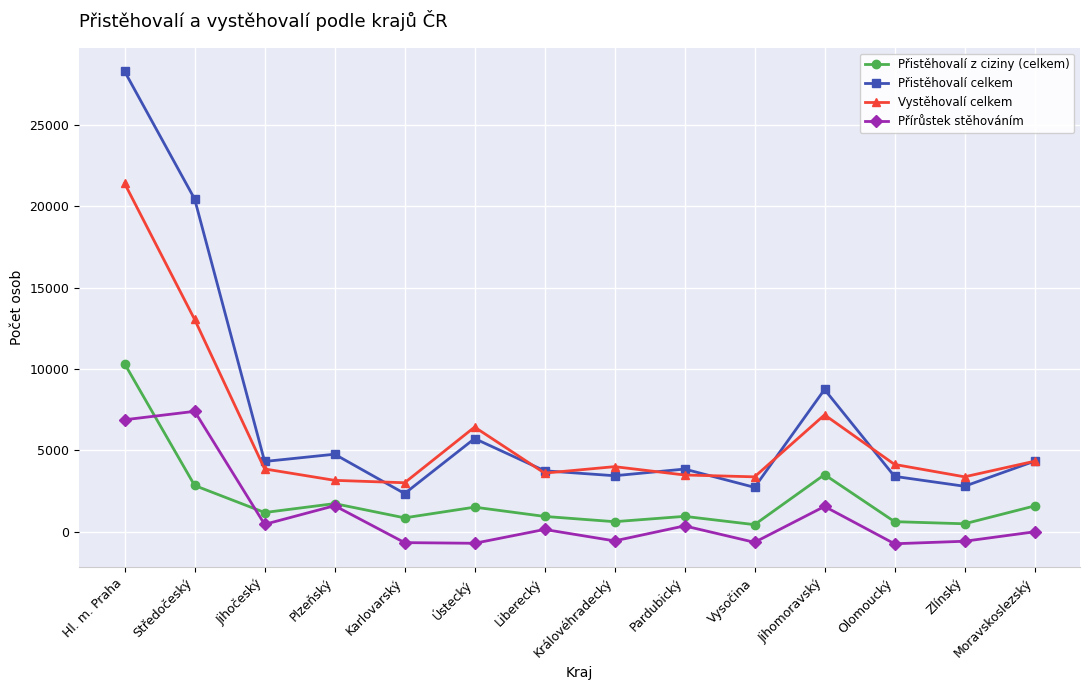

The value of Přistěhovalí z ciziny (celkem) at Královéhradecký is 622. True or false?

True